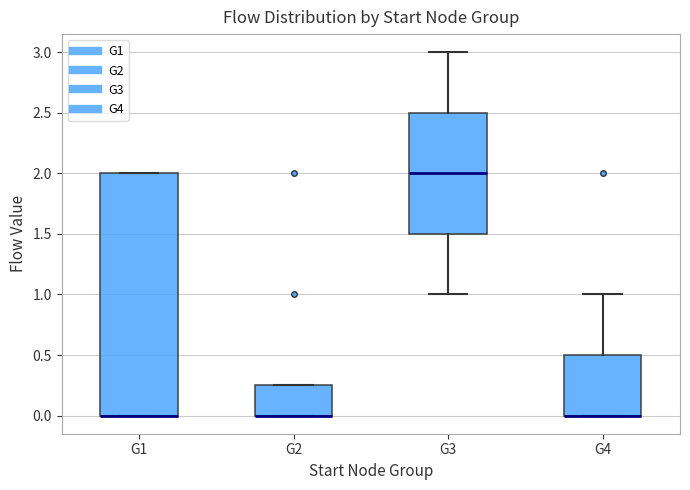

Comparing the boxes themselves (not the whiskers), which one is the tallest?

G1